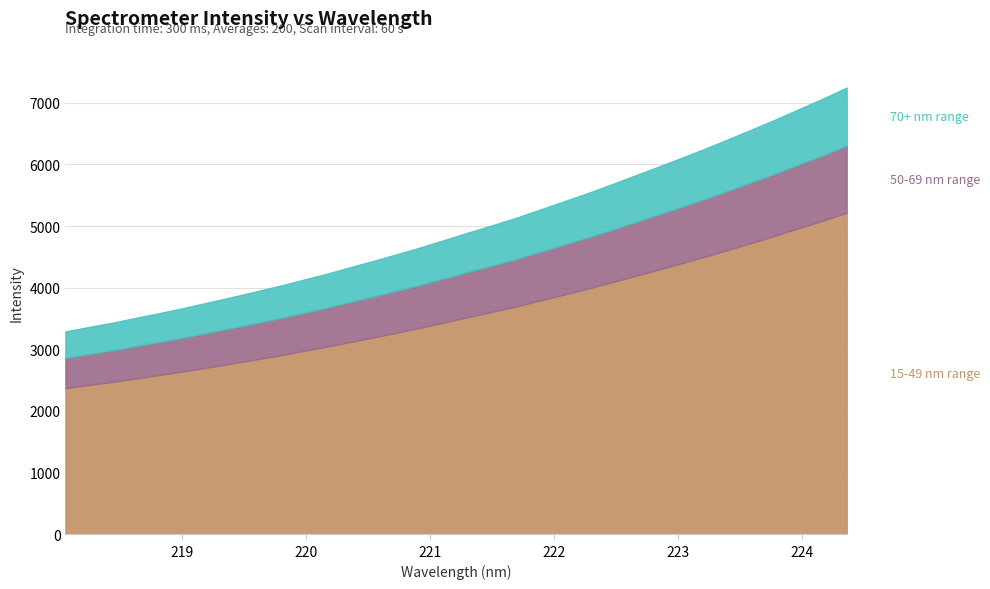

Reading left to right, extract all data points from this chart.

218.0596=3290.5	218.2508=3363.2	218.442=3433.1	218.6332=3513.2	218.8244=3590.0	219.0156=3671.7	219.2067=3757.9	219.3979=3845.3	219.589=3935.9	219.7801=4026.5	219.9712=4125.1	220.1623=4223.3	220.3533=4330.4	220.5444=4435.5	220.7354=4543.7	220.9264=4655.6	221.1174=4773.9	221.3083=4894.8	221.4993=5010.0	221.6902=5130.0	221.8812=5262.5	222.0721=5394.3	222.263=5527.5	222.4538=5667.7	222.6447=5812.9	222.8355=5956.7	223.0264=6103.7	223.2172=6253.4	223.408=6409.0	223.5987=6568.9	223.7895=6731.0	223.9802=6900.1	224.1709=7067.9	224.3616=7246.2